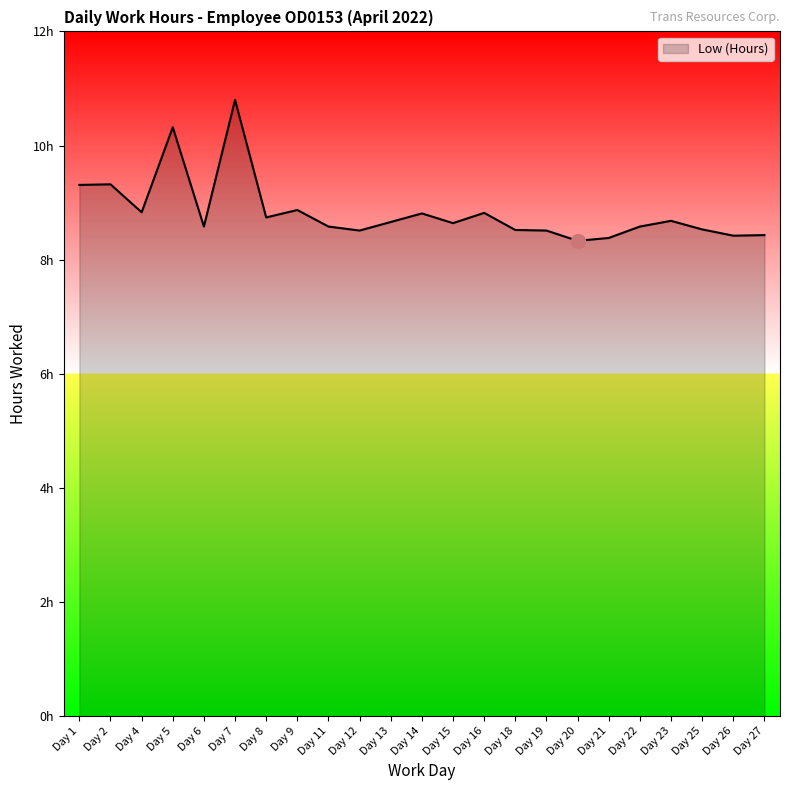

Does the chart display data point markers on the line(s)?

No